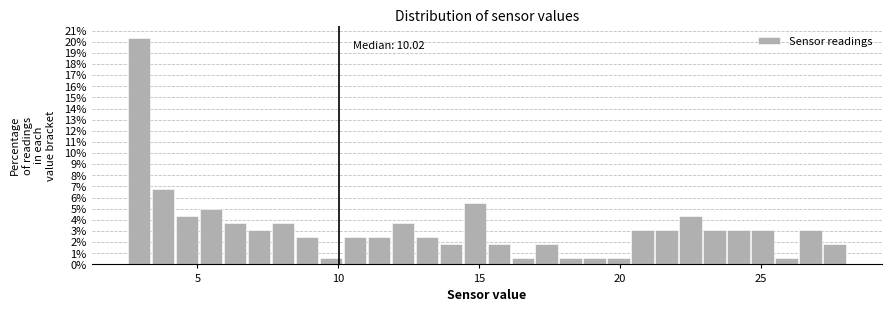

Around what value on the x-axis is the tallest bar? Give the approximate position of its centre, as read against the axis.

3.0